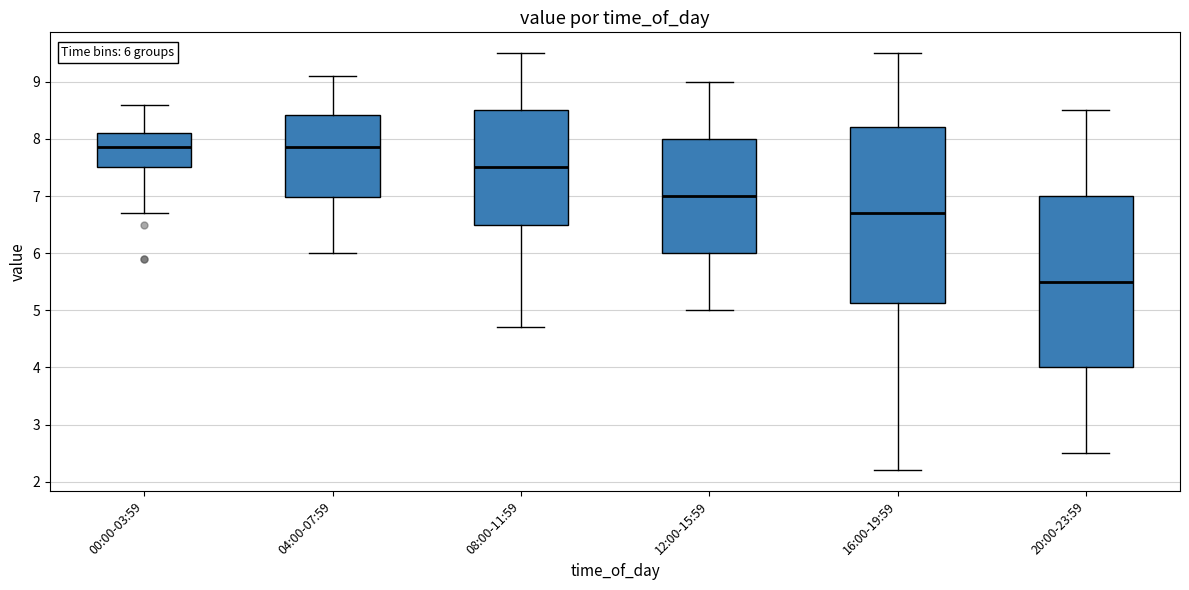

Which box's median line is the lowest?

20:00-23:59